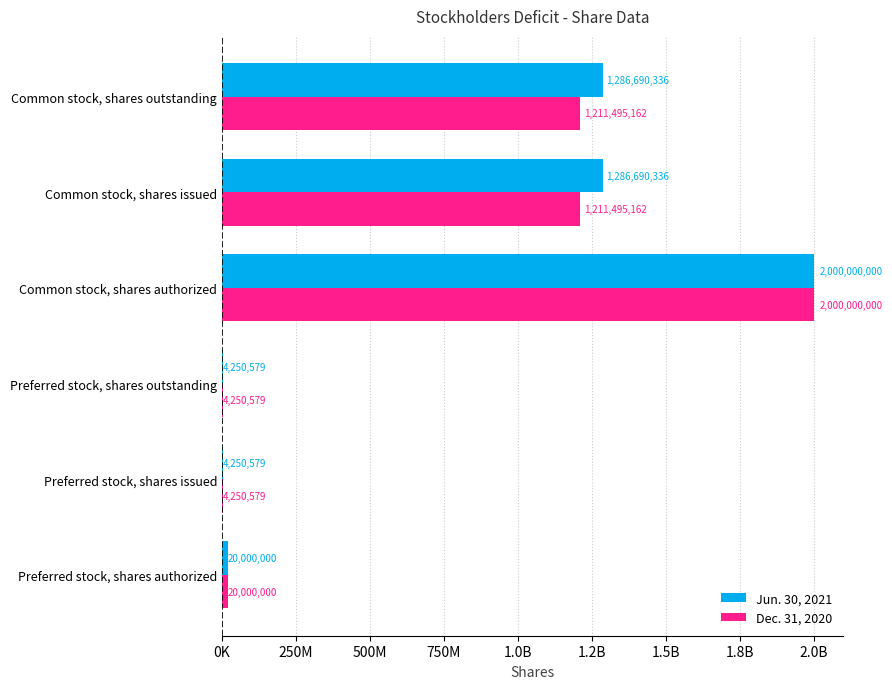

What are all the series names shown in the legend?

Jun. 30, 2021, Dec. 31, 2020